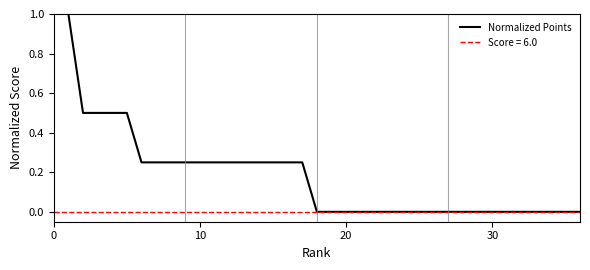

Is it true that Normalized Points equals -0.6 at 20?

False